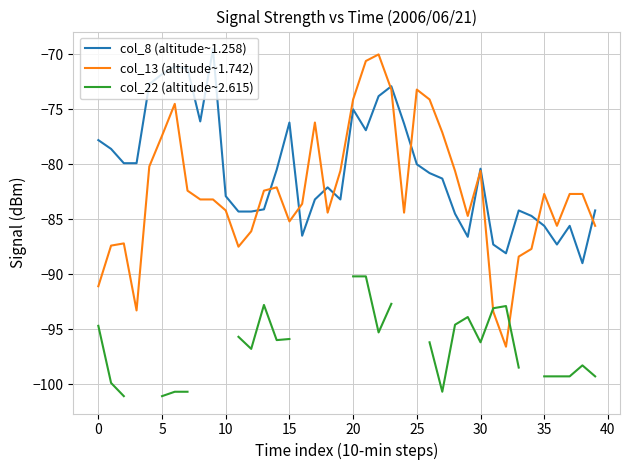

Count the number of categories in the chart.

40